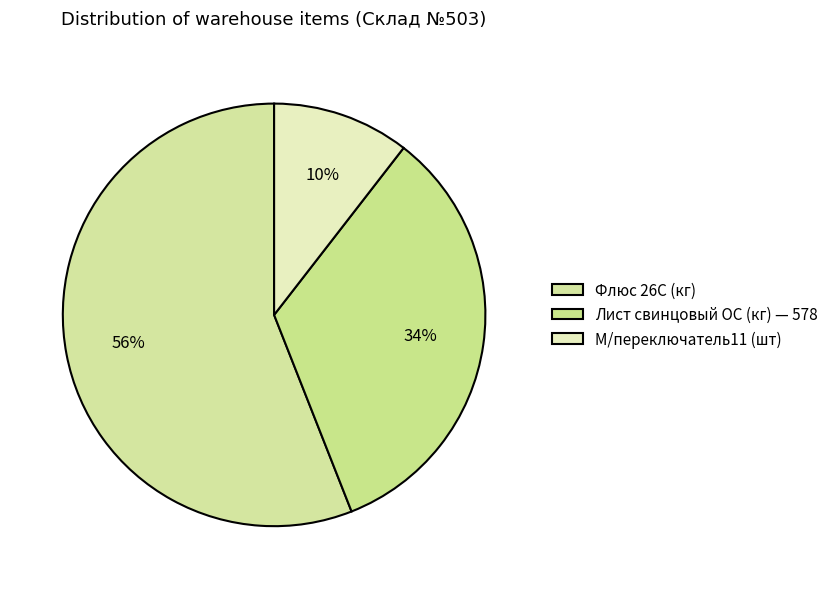

How many slices are in this pie chart?

3